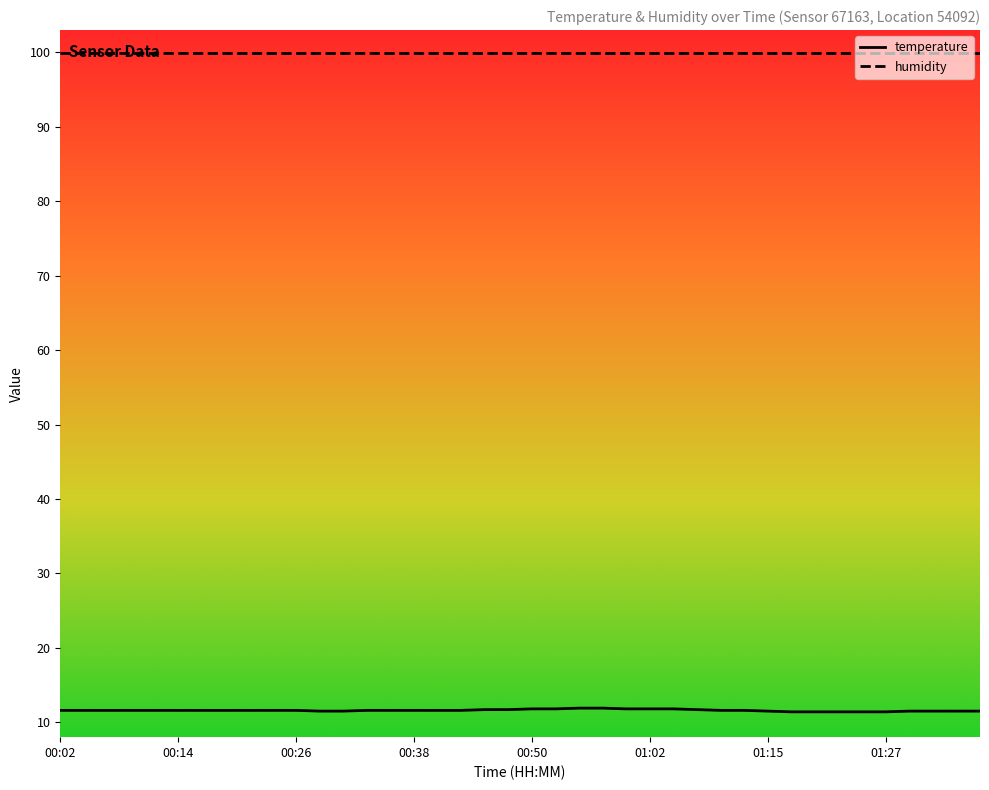

What is the highest value of the temperature series?

11.9